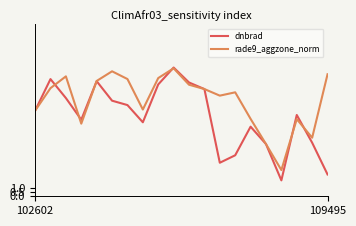

What is the lowest value of the dnbrad series?

1.9